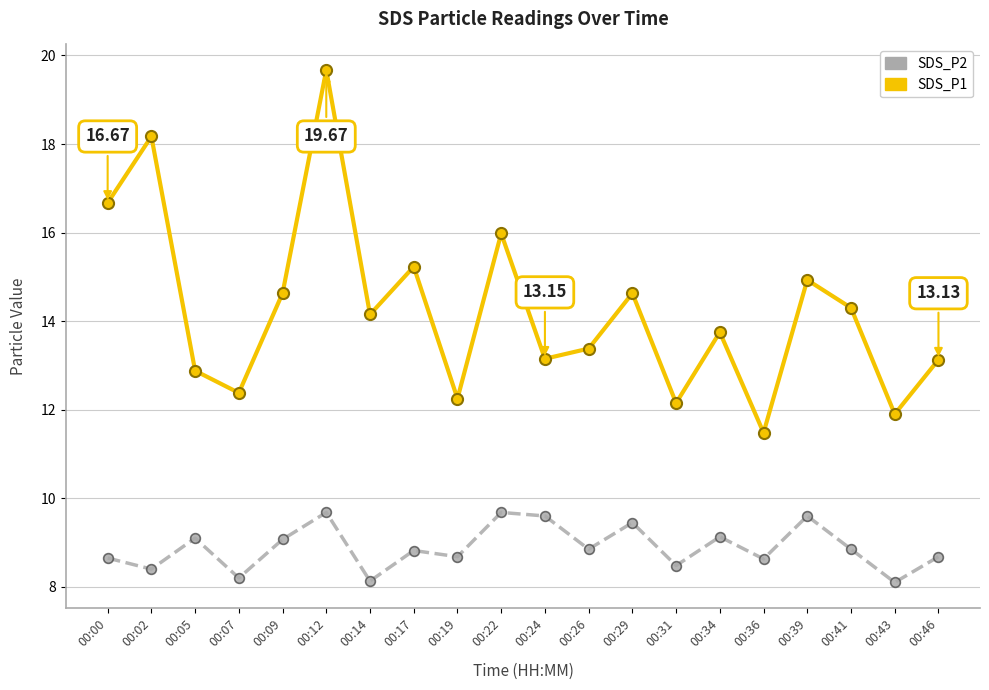

Is it true that SDS_P1 equals 13.4 at 00:26?

True